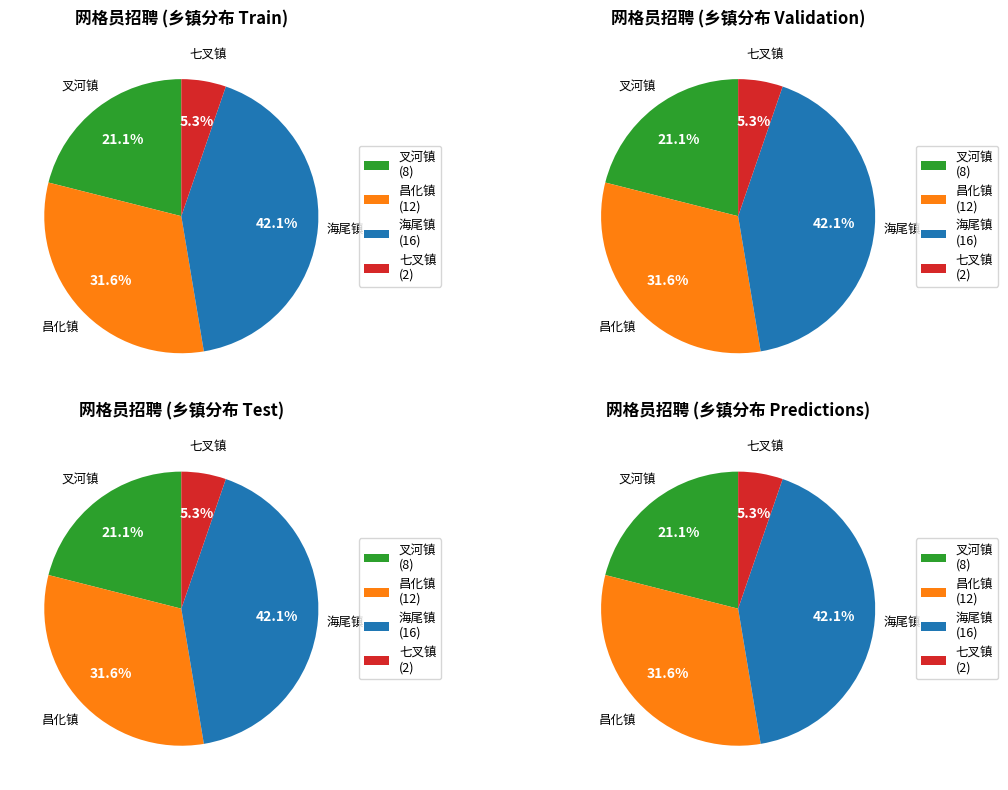

Is there a majority slice in this chart?

No